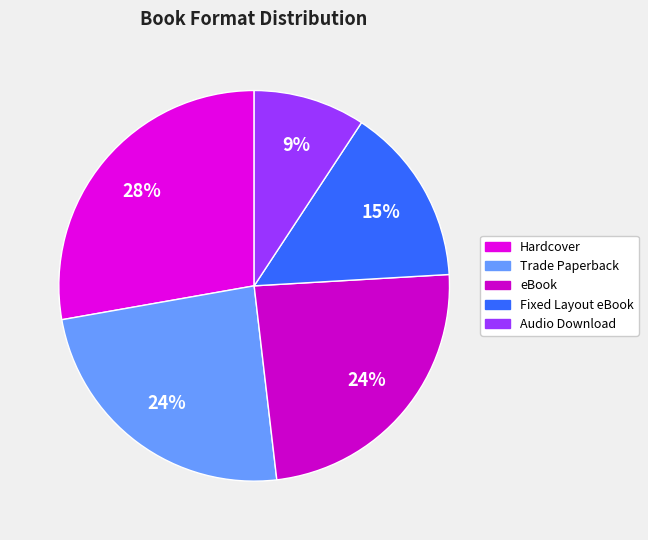

What percentage do eBook and Fixed Layout eBook together represent?

38.9%